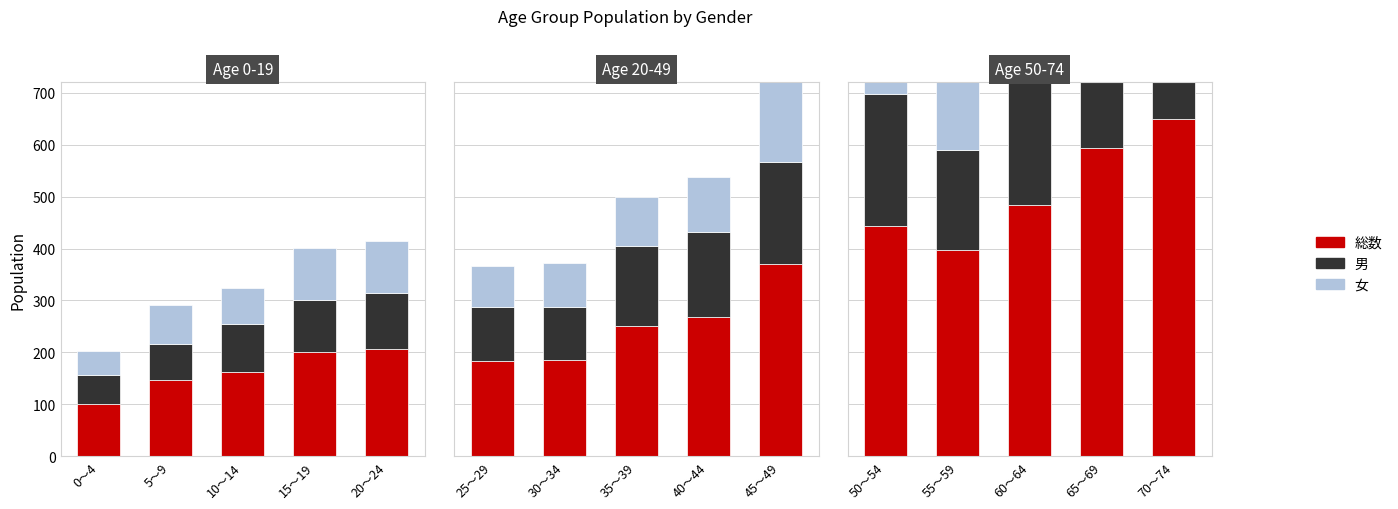

What is the difference between the maximum and minimum values in the 女 series?

122